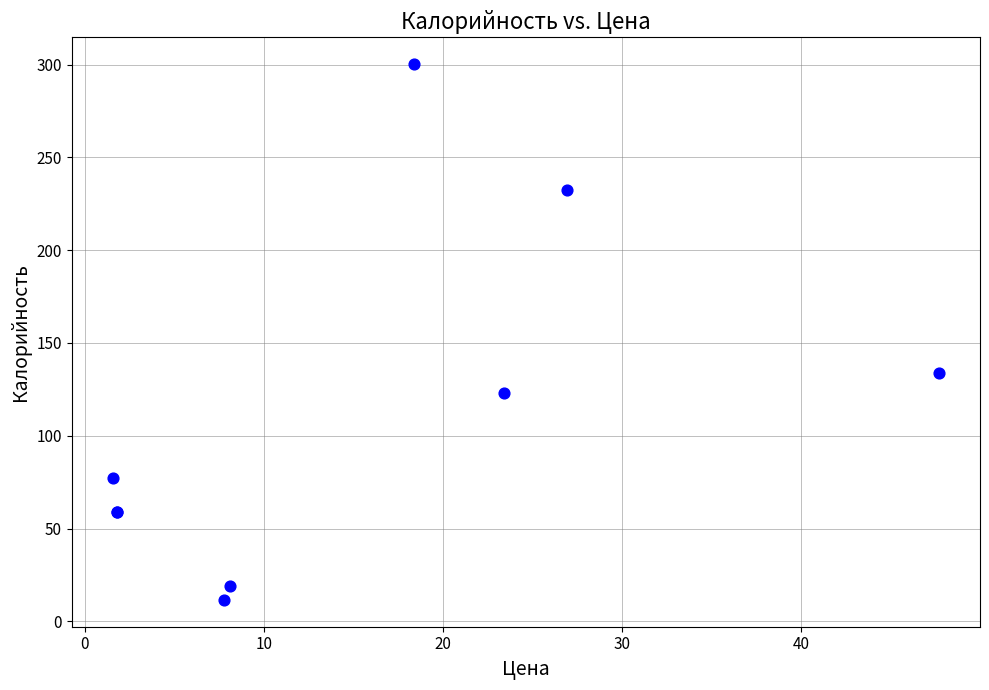

What Y value in the scatter plot is closest to 155?

133.9